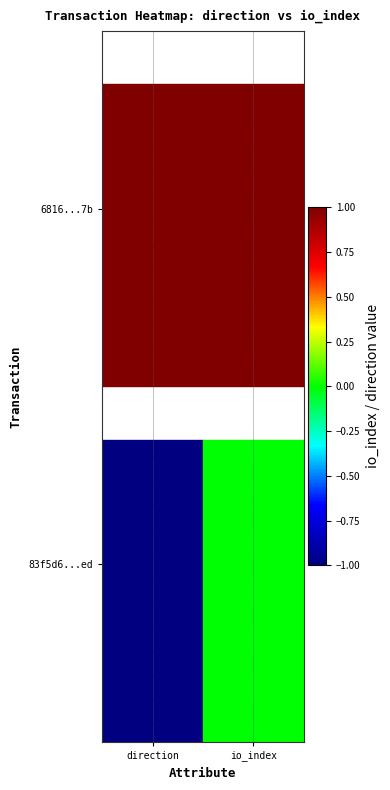

Where is tx_1_col_1 nearest to the value 1?

direction